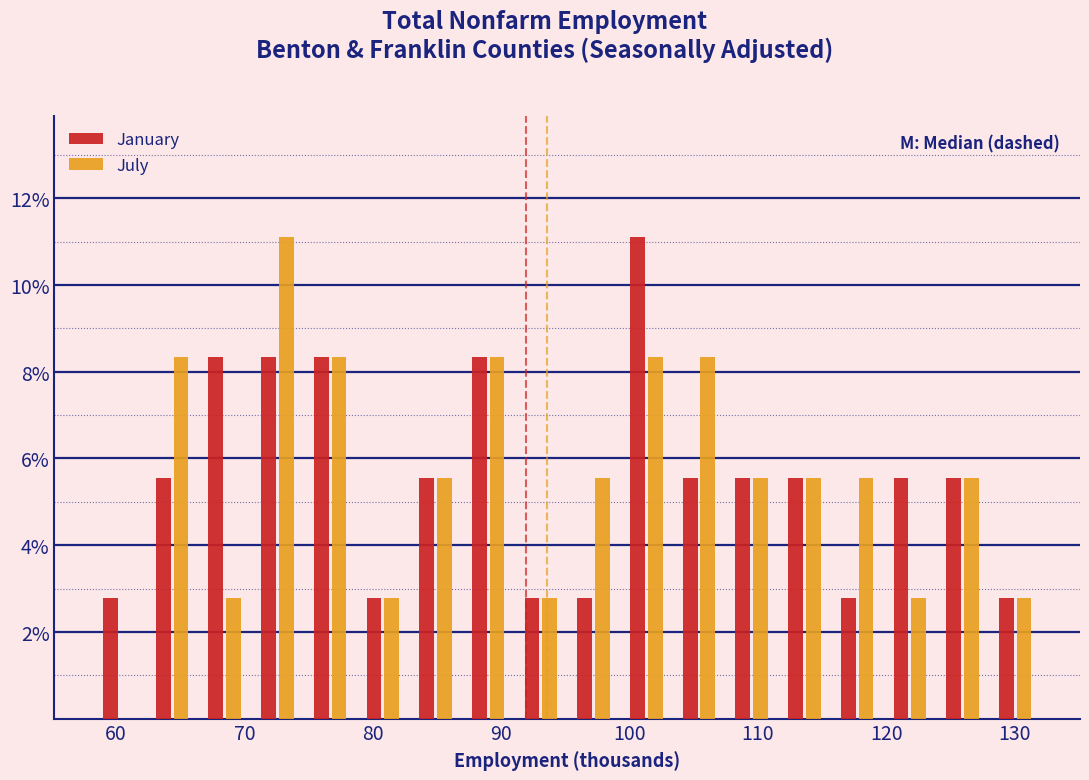

Reading left to right, list every range on the x-axis with the height of the bar of each series over it. Neither the bar edges nor the heights are printed on the chart, so give them approximately, as read against the axes.

58 to 62: January=2.8	July=0
62 to 66: January=5.6	July=8.4
66 to 71: January=8.4	July=2.8
71 to 75: January=8.4	July=11.2
75 to 79: January=8.4	July=8.4
79 to 83: January=2.8	July=2.8
83 to 87: January=5.6	July=5.6
87 to 91: January=8.4	July=8.4
91 to 95: January=2.8	July=2.8
95 to 99: January=2.8	July=5.6
99 to 103: January=11.2	July=8.4
103 to 107: January=5.6	July=8.4
107 to 112: January=5.6	July=5.6
112 to 116: January=5.6	July=5.6
116 to 120: January=2.8	July=5.6
120 to 124: January=5.6	July=2.8
124 to 128: January=5.6	July=5.6
128 to 132: January=2.8	July=2.8